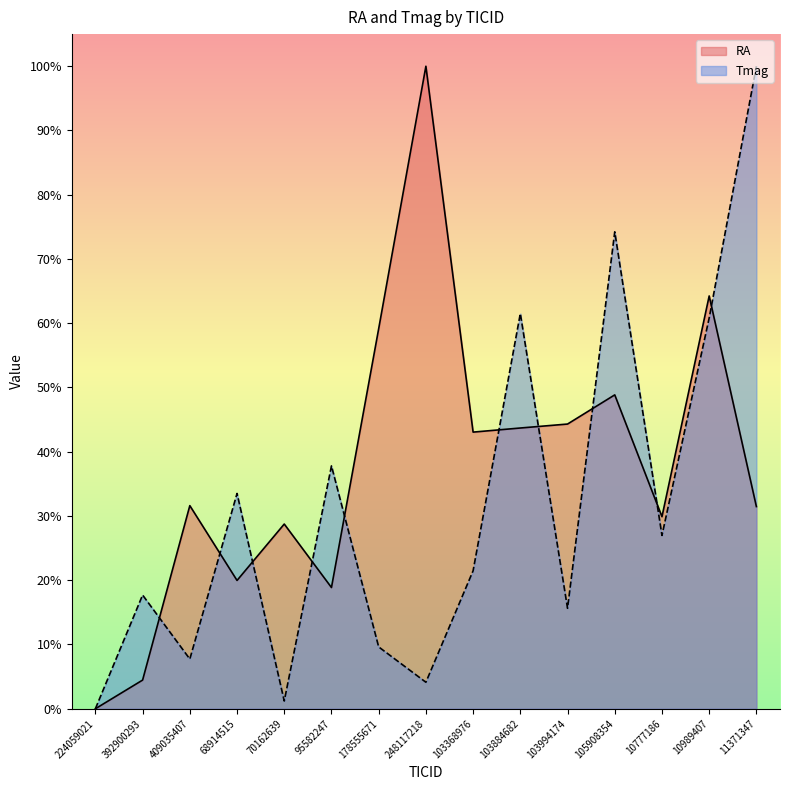

What is the difference between the highest and lowest values at 178555671?

49.5